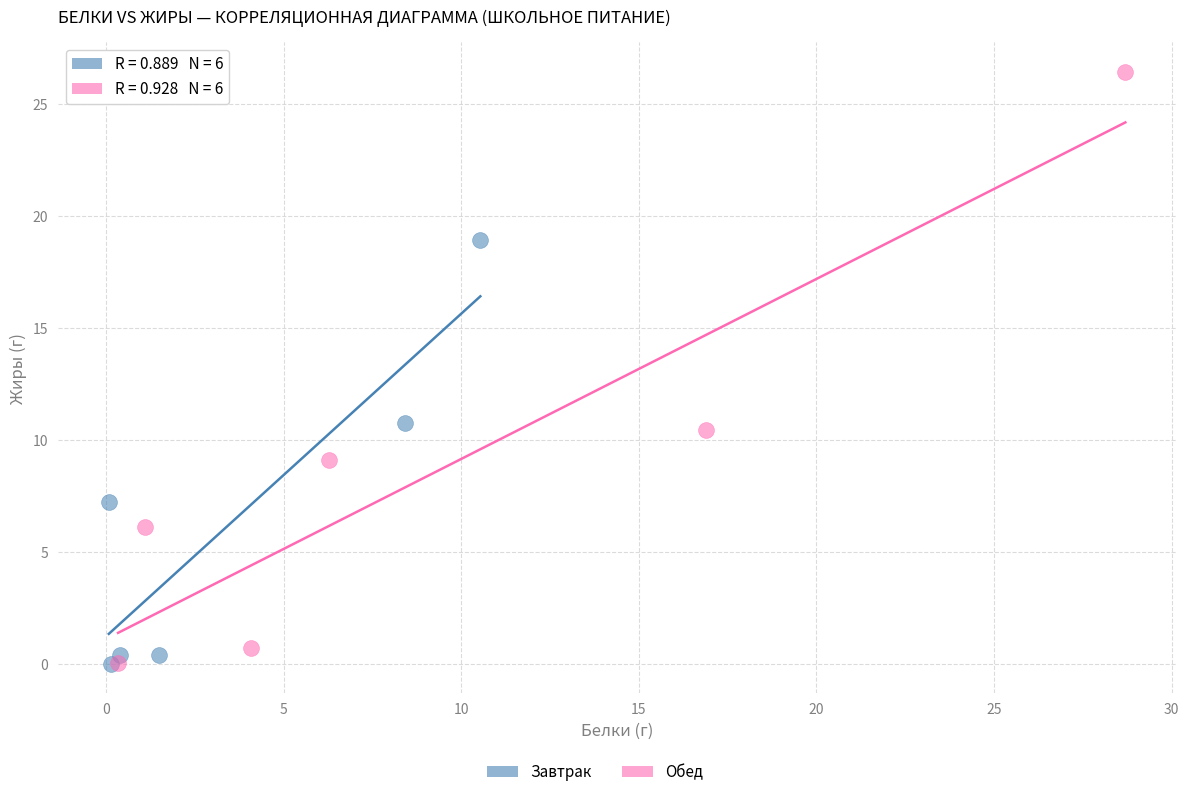

Which series has the widest spread of Y values?

Обед